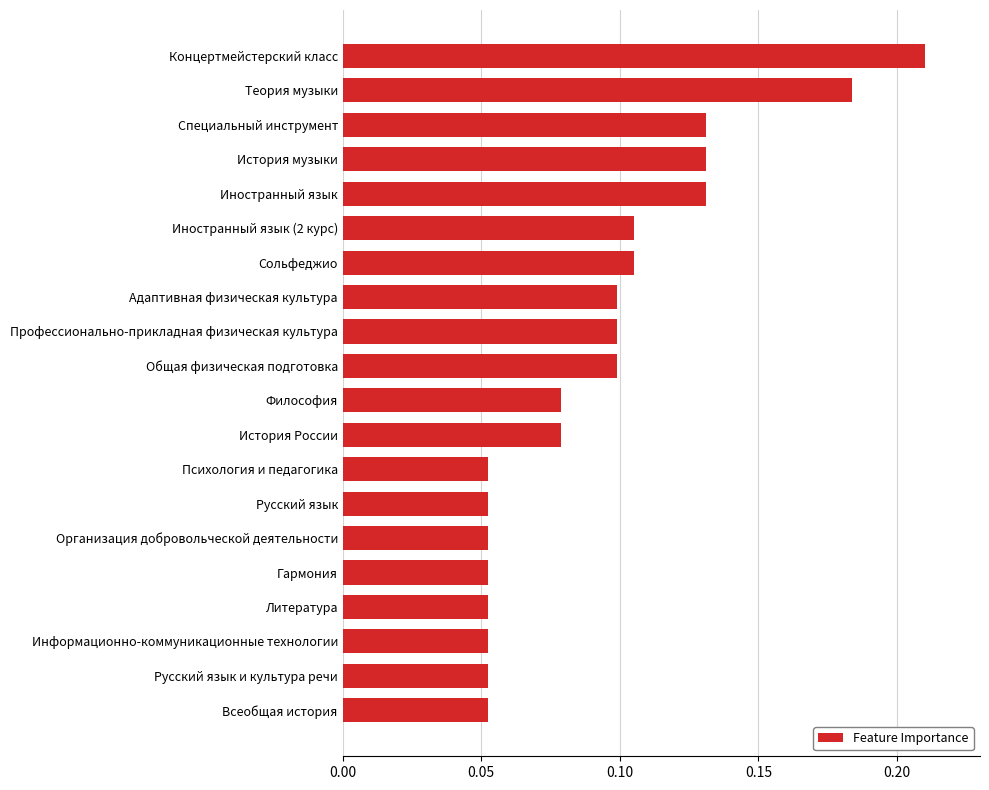

Which category has the highest value across all series?

Концертмейстерский класс